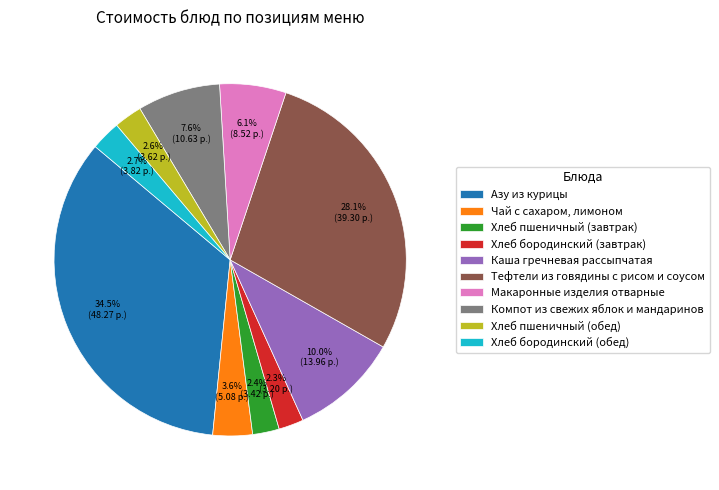

To the nearest percent, what is the difference between the Хлеб бородинский (обед) and Азу из курицы slice percentages?

32%